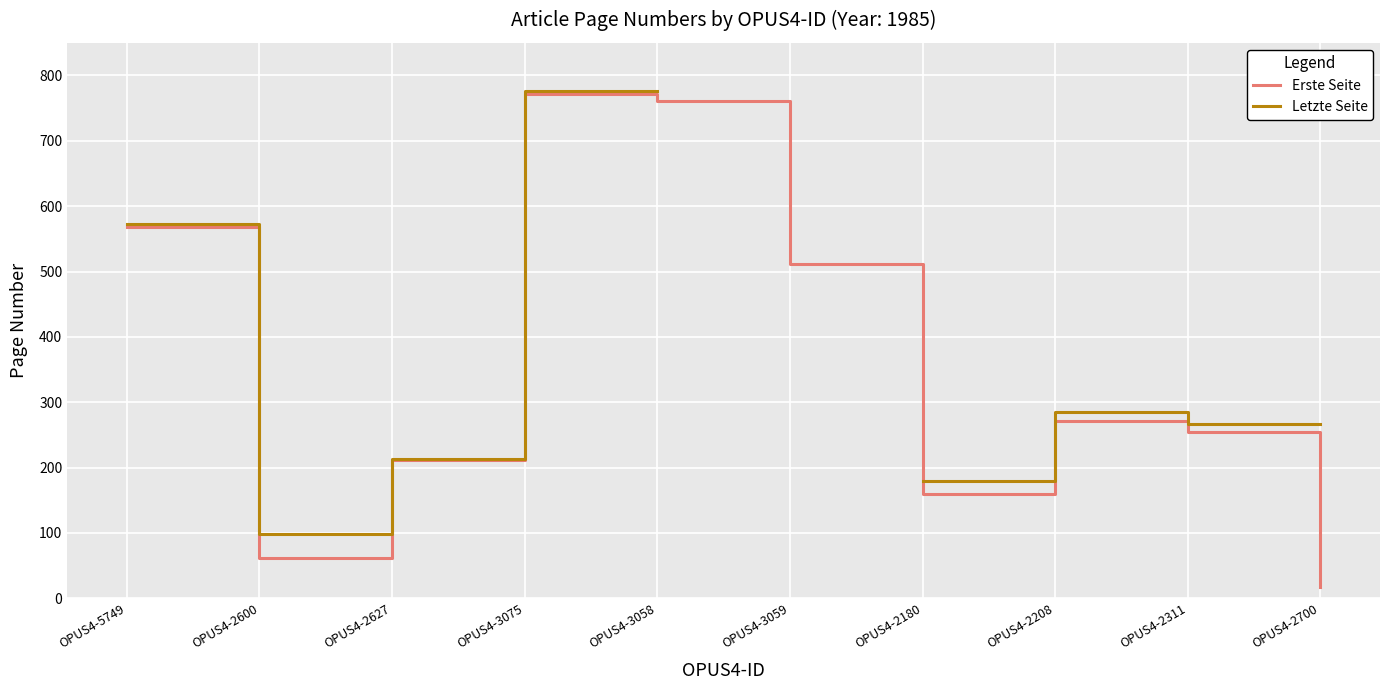

What is the total value across all series at OPUS4-2208?

556.0